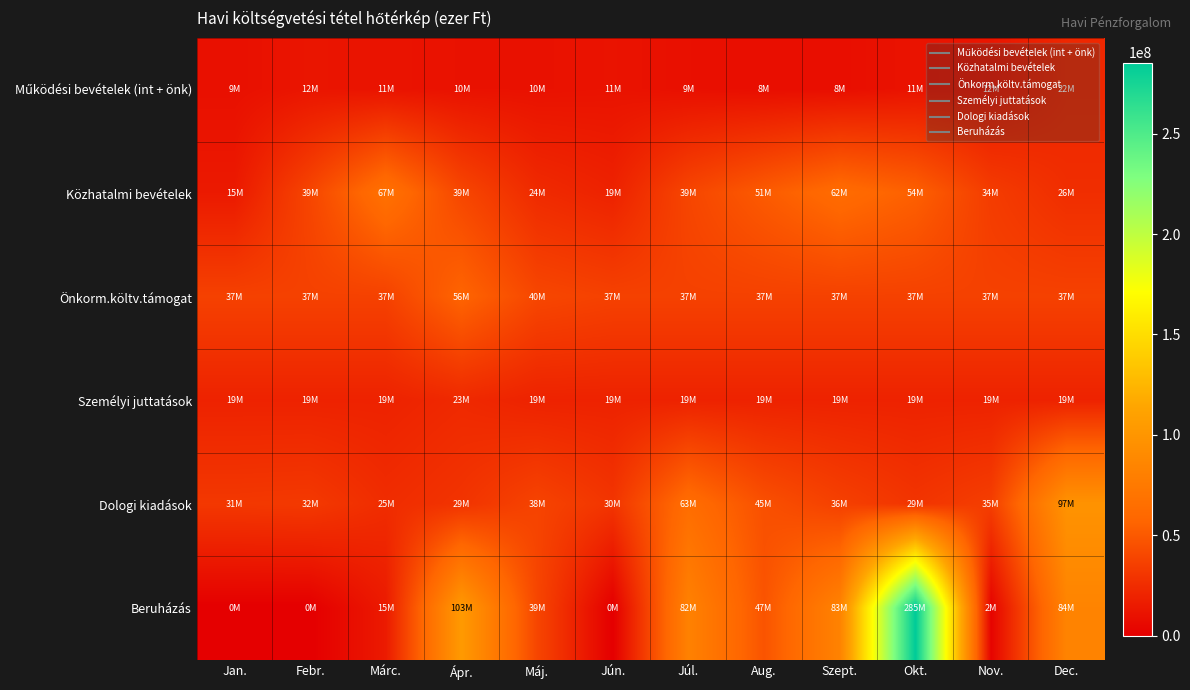

At Szept., list the series in order from largest to smallest.

Beruházás, Közhatalmi bevételek, Önkorm.költv.támogat, Dologi kiadások, Személyi juttatások, Működési bevételek (int + önk)